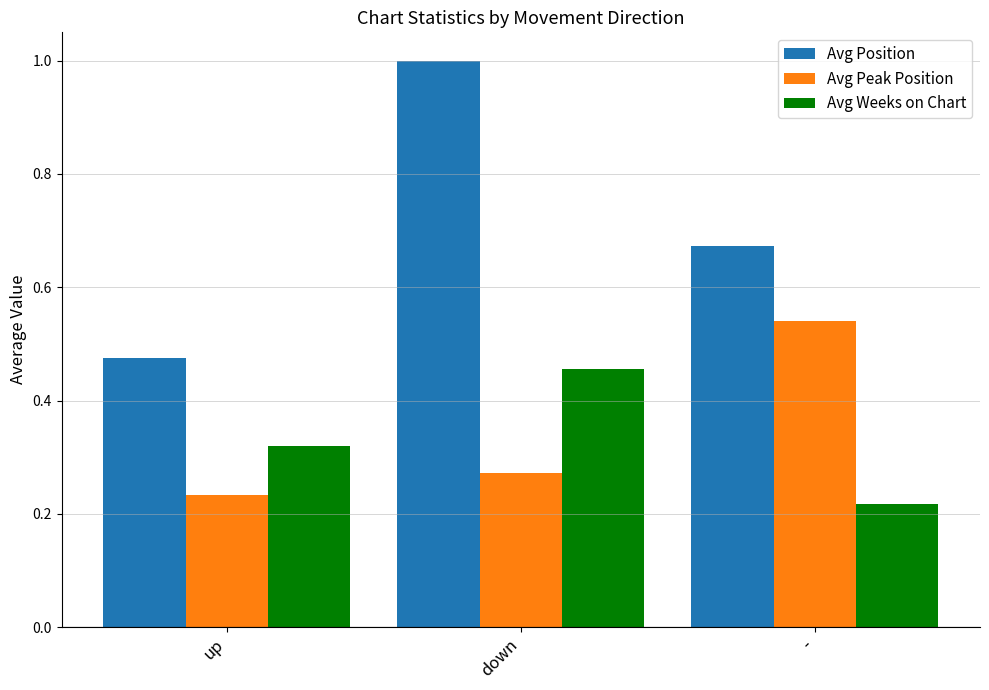

Which series has the widest spread of values?

Avg Position